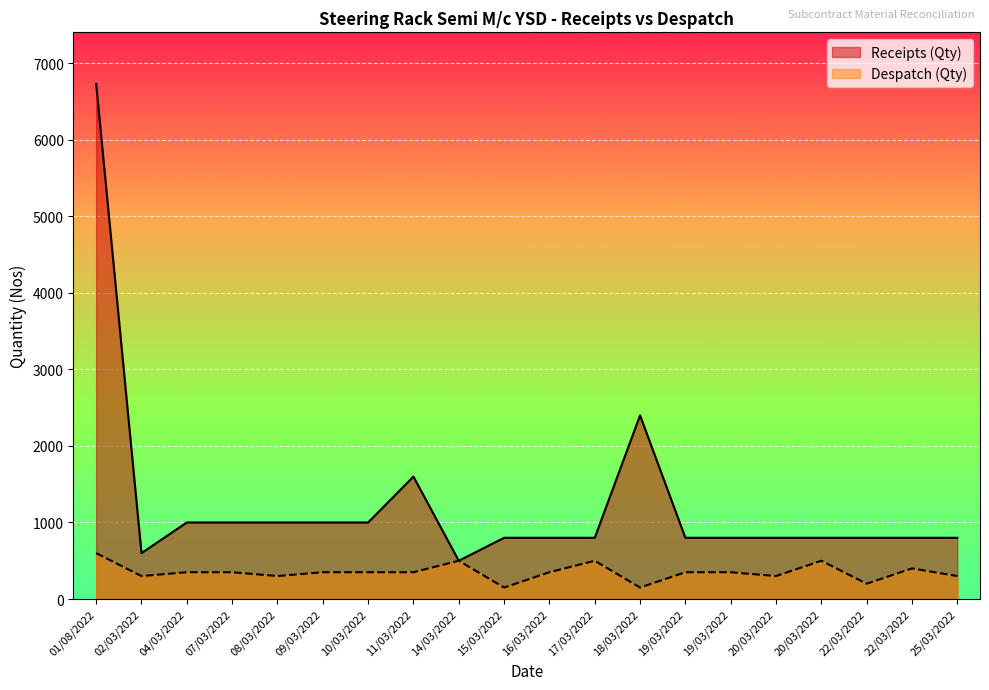

Reading right to left, extract all data points from this chart.

Receipts (Qty): 25/03/2022=800	22/03/2022=800	22/03/2022=800	20/03/2022=800	20/03/2022=800	19/03/2022=800	19/03/2022=800	18/03/2022=2400	17/03/2022=800	16/03/2022=800	15/03/2022=800	14/03/2022=500	11/03/2022=1600	10/03/2022=1000	09/03/2022=1000	08/03/2022=1000	07/03/2022=1000	04/03/2022=1000	02/03/2022=600	01/08/2022=6732
Despatch (Qty): 25/03/2022=300	22/03/2022=400	22/03/2022=200	20/03/2022=500	20/03/2022=300	19/03/2022=350	19/03/2022=350	18/03/2022=150	17/03/2022=500	16/03/2022=350	15/03/2022=150	14/03/2022=500	11/03/2022=350	10/03/2022=350	09/03/2022=350	08/03/2022=300	07/03/2022=350	04/03/2022=350	02/03/2022=300	01/08/2022=600